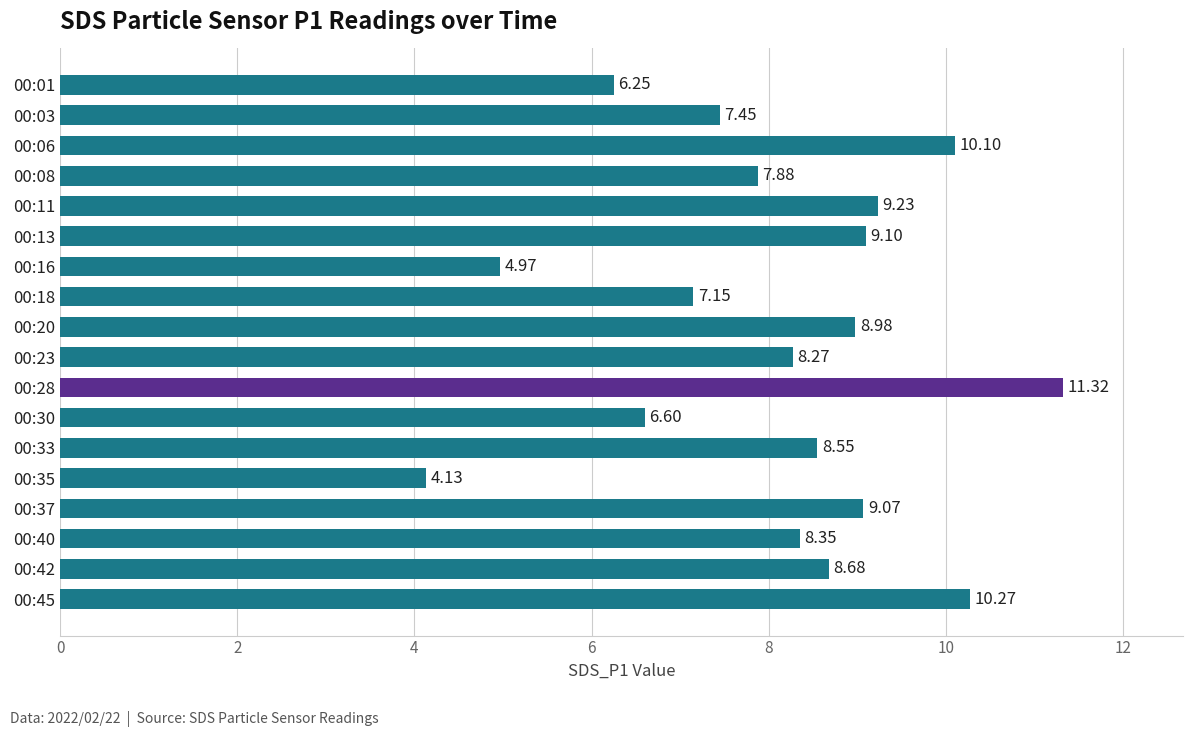

What is the ratio of the value at 00:33 to the value at 00:42?

1.0